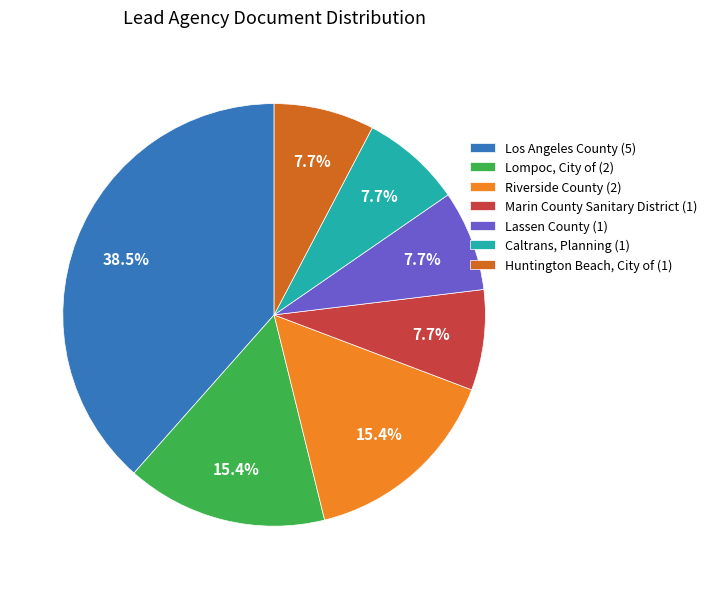

Combined, what portion of the pie is Caltrans, Planning (1) and Lassen County (1)?

15.4%